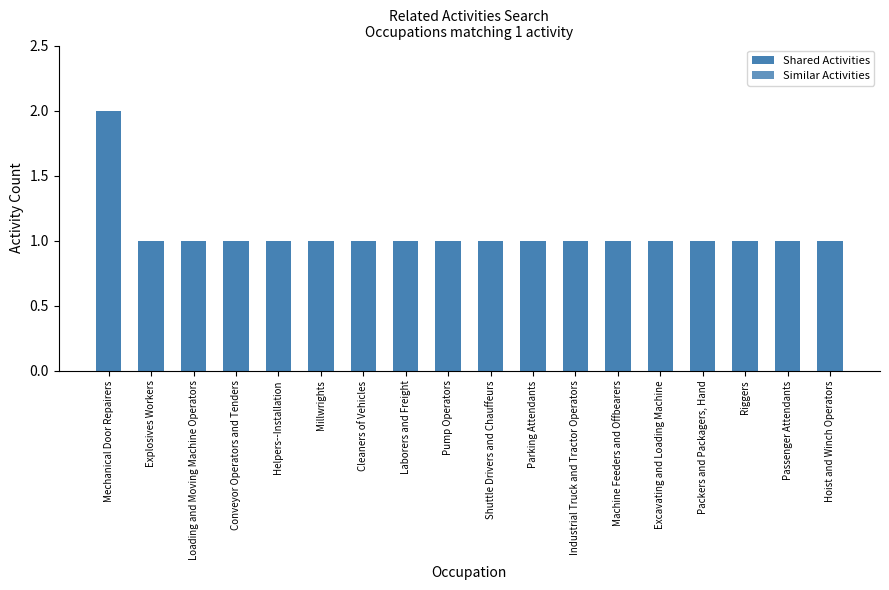

Are the bars horizontal?

No